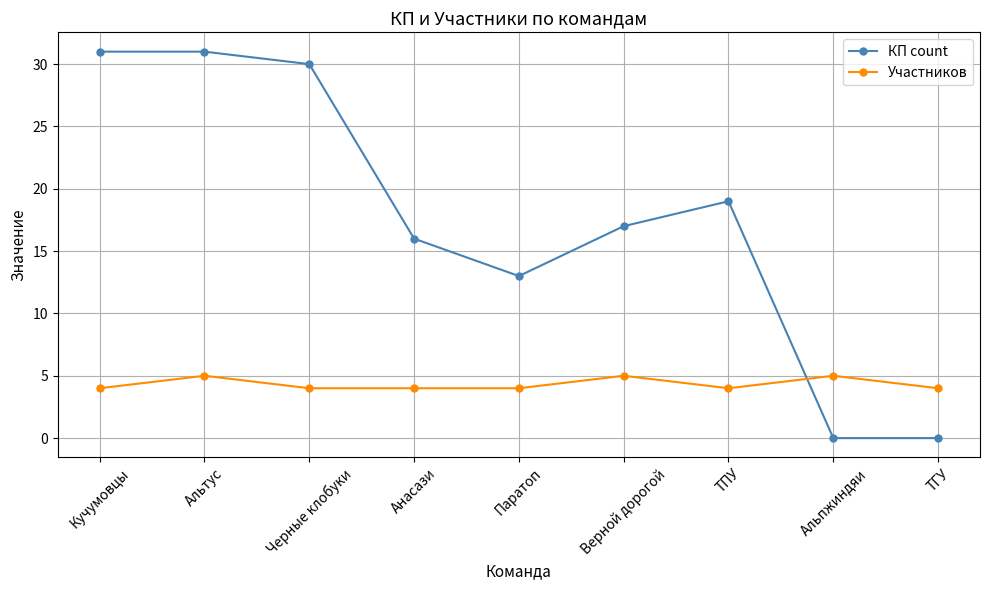

What is the difference between the maximum and second lowest values in the Участников series?

1